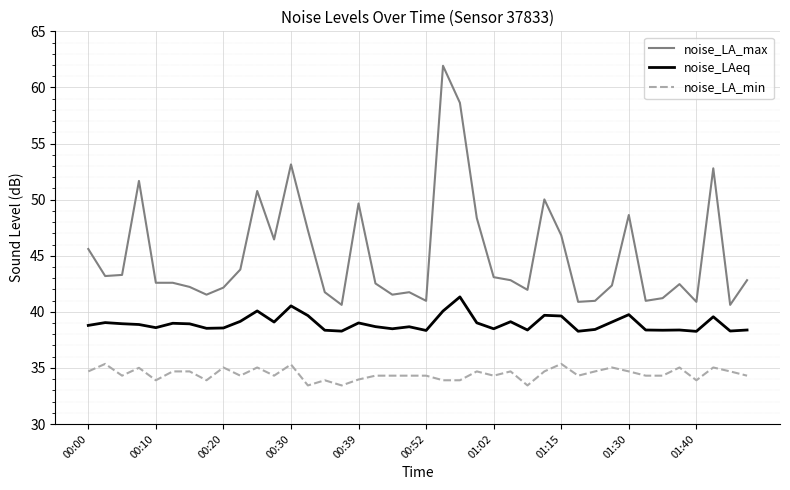

Which series has the largest total across all categories?

noise_LA_max